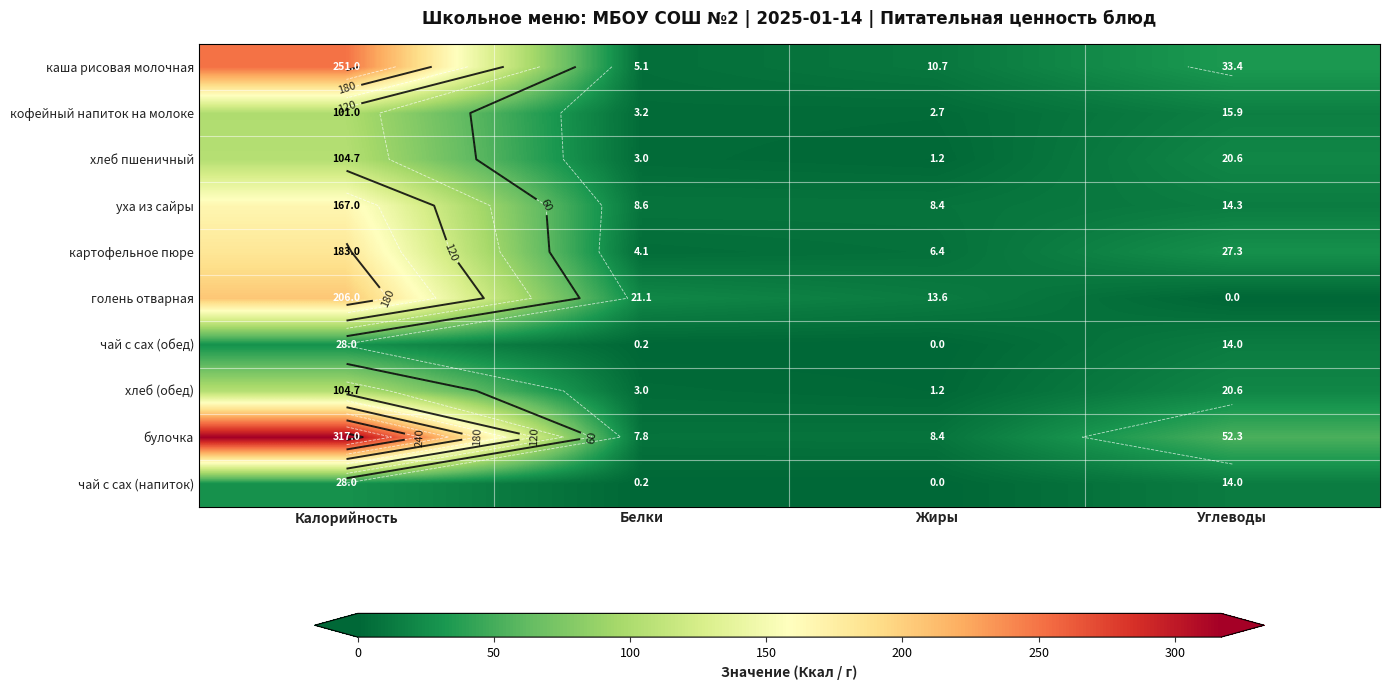

What is the total value across all series at Жиры?

52.5